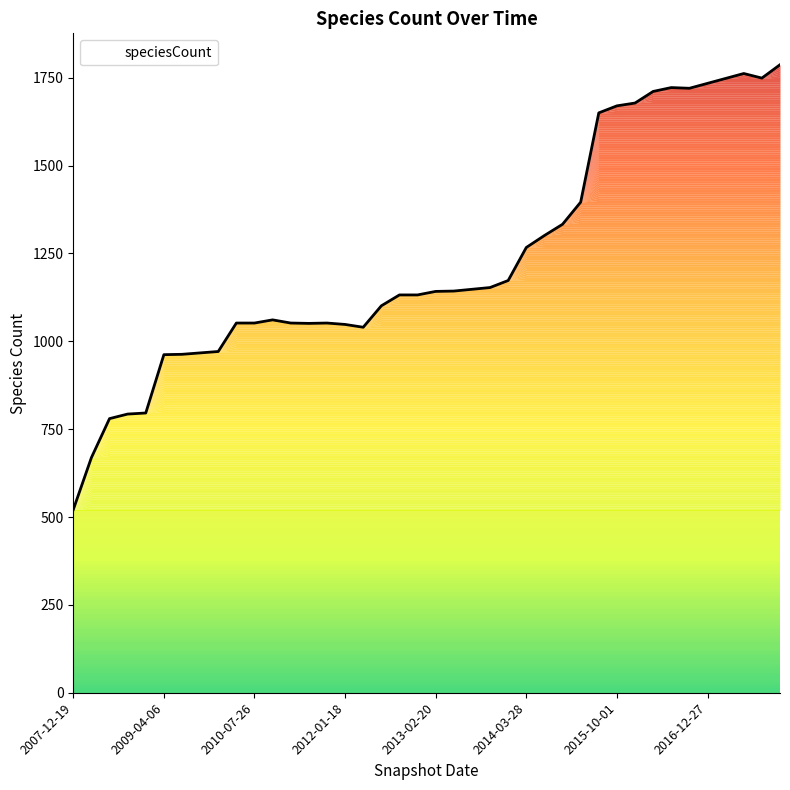

What is the difference between the maximum and minimum values?

1266